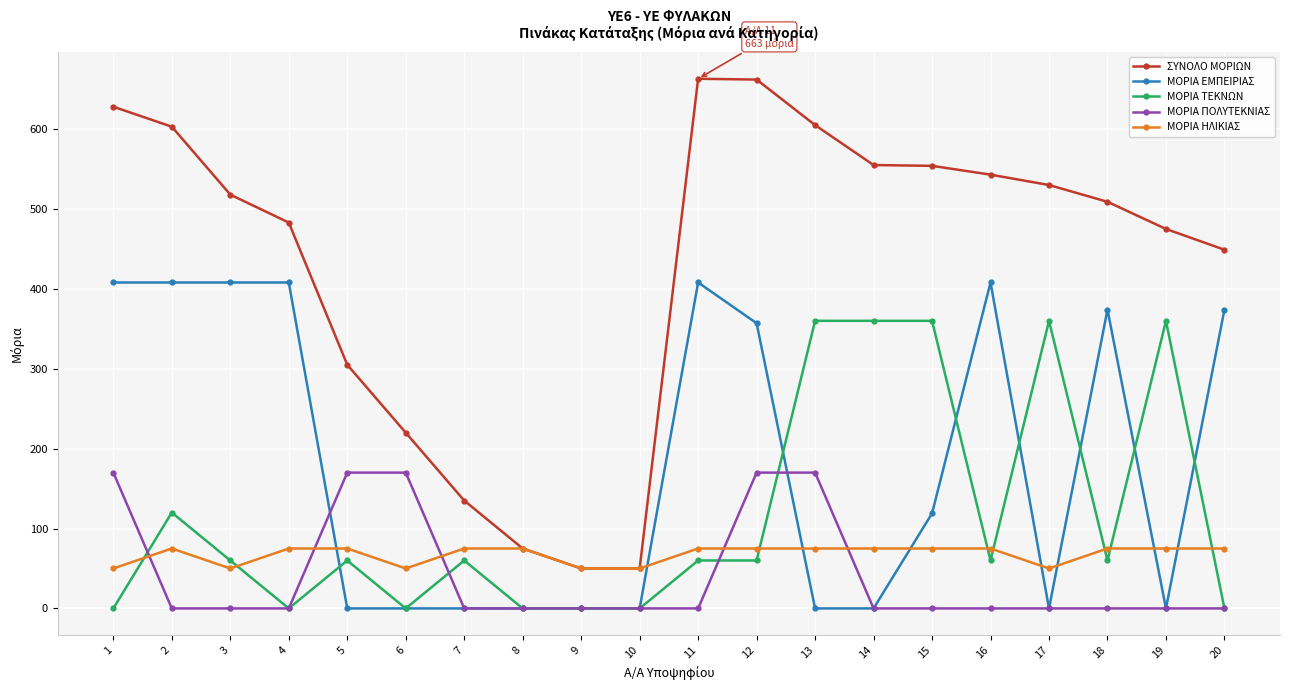

Between 15 and 19, which series saw the biggest shift?

ΜΟΡΙΑ ΕΜΠΕΙΡΙΑΣ